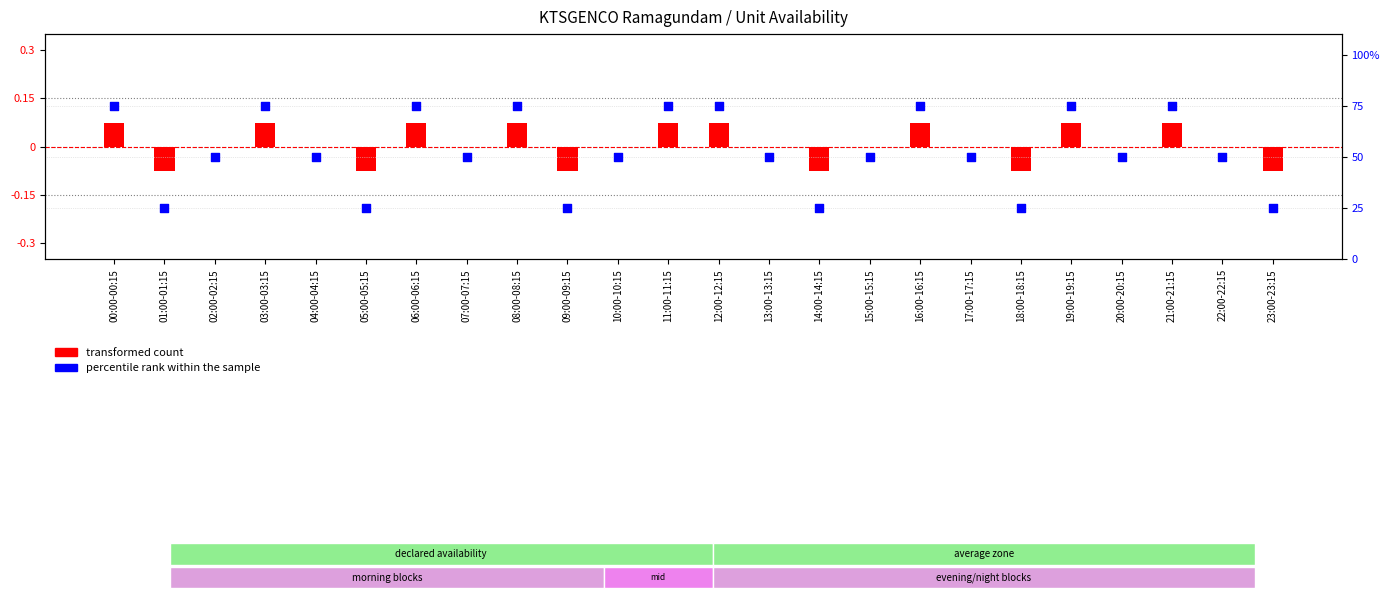

At which category is the sum across all series the highest?

00:00-00:15